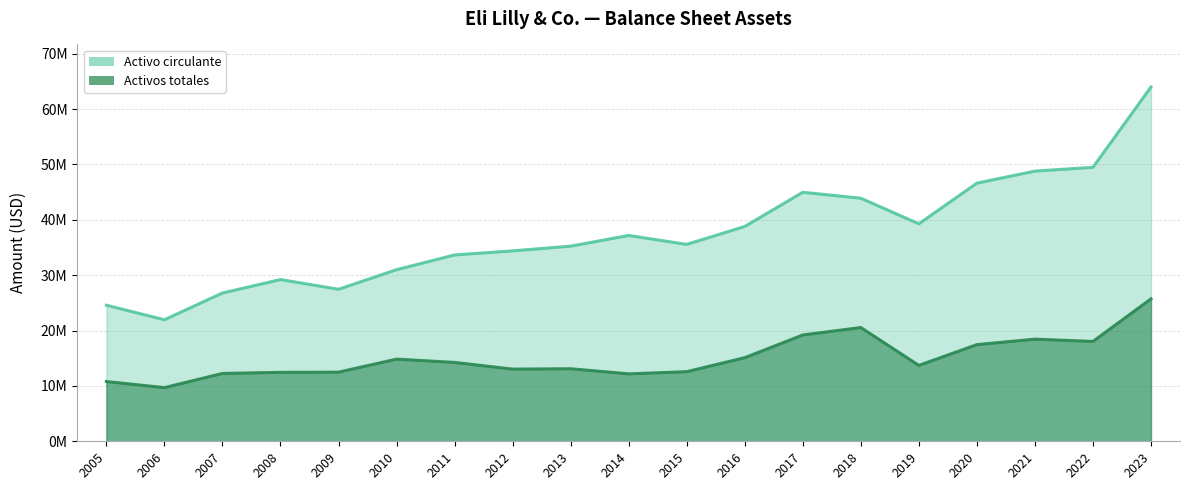

What is the value of the Activos totales point at the 6th from the left?

31.0